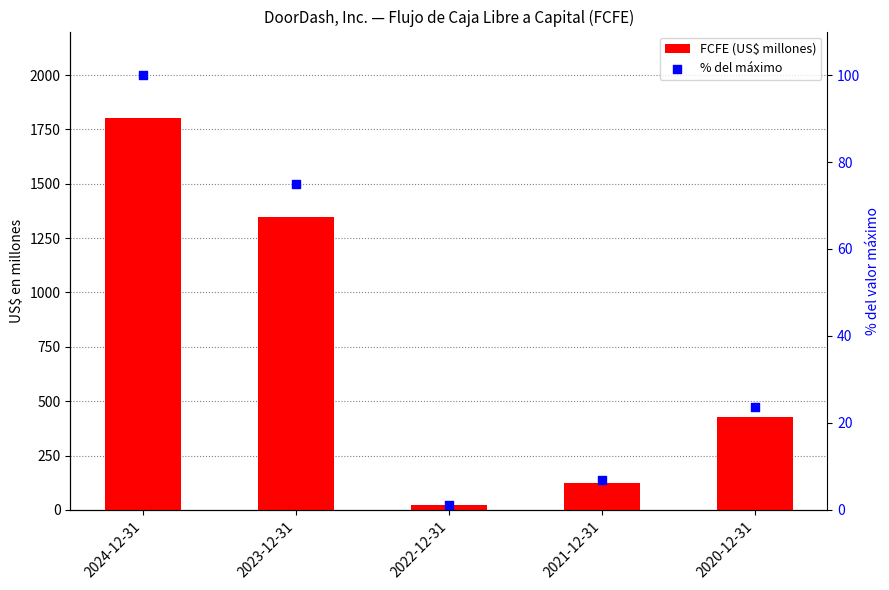

What are all the series names shown in the legend?

FCFE (US$ millones), % del máximo